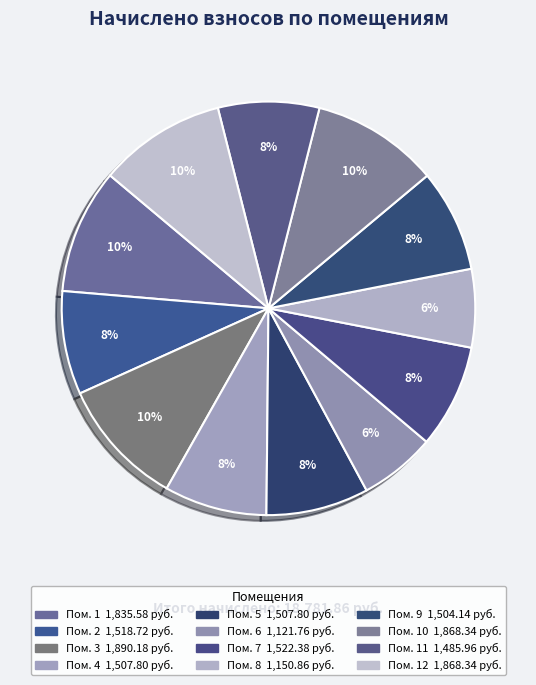

Count the number of slices in the pie.

12